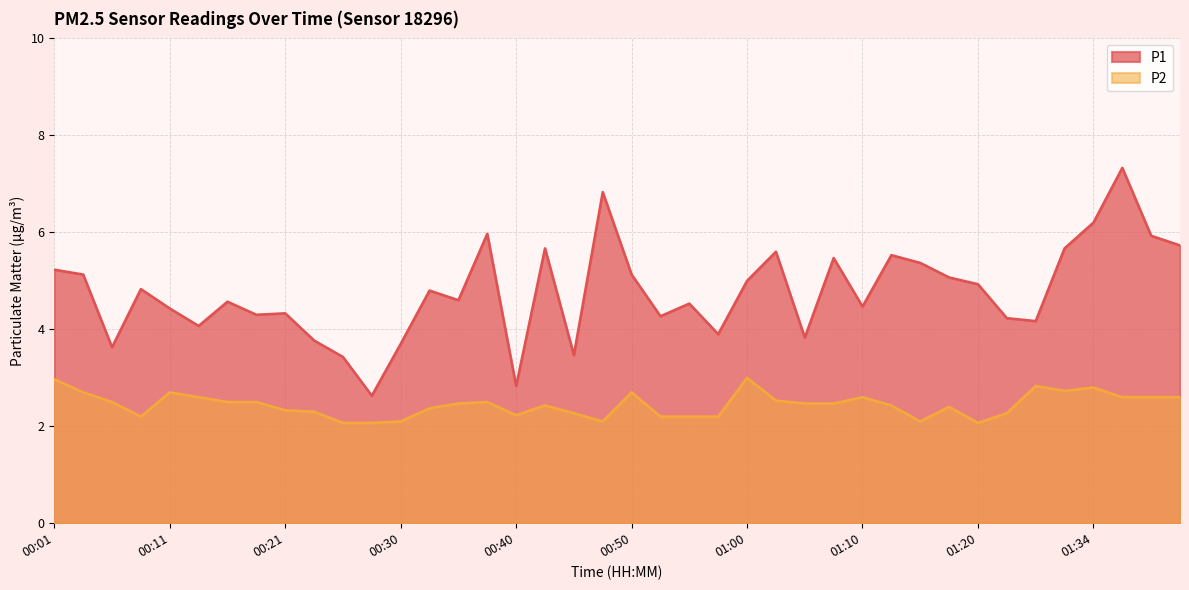

Between 00:18 and 00:35, which series saw the biggest shift?

P1